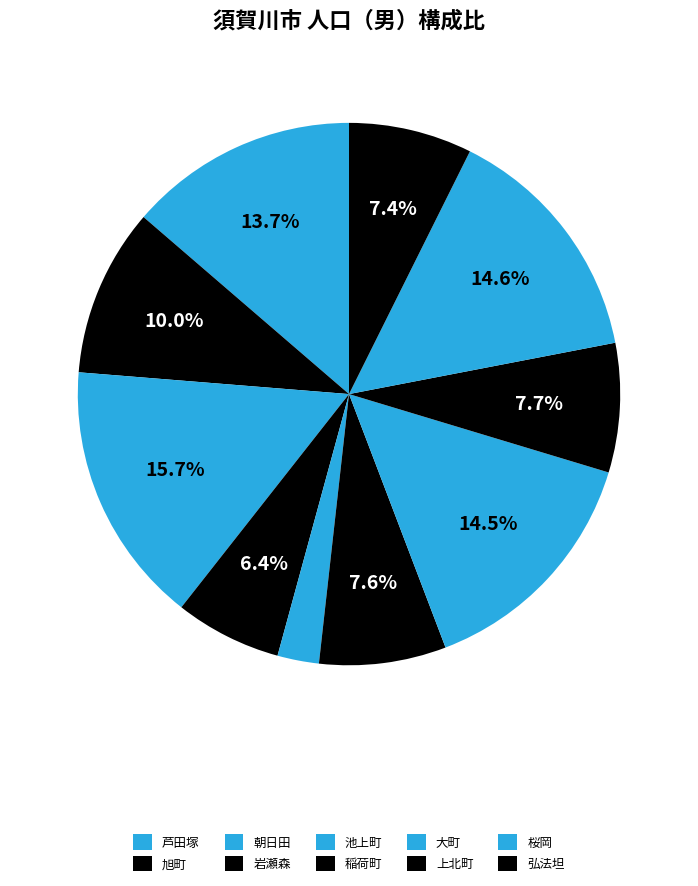

How many slices are in this pie chart?

10